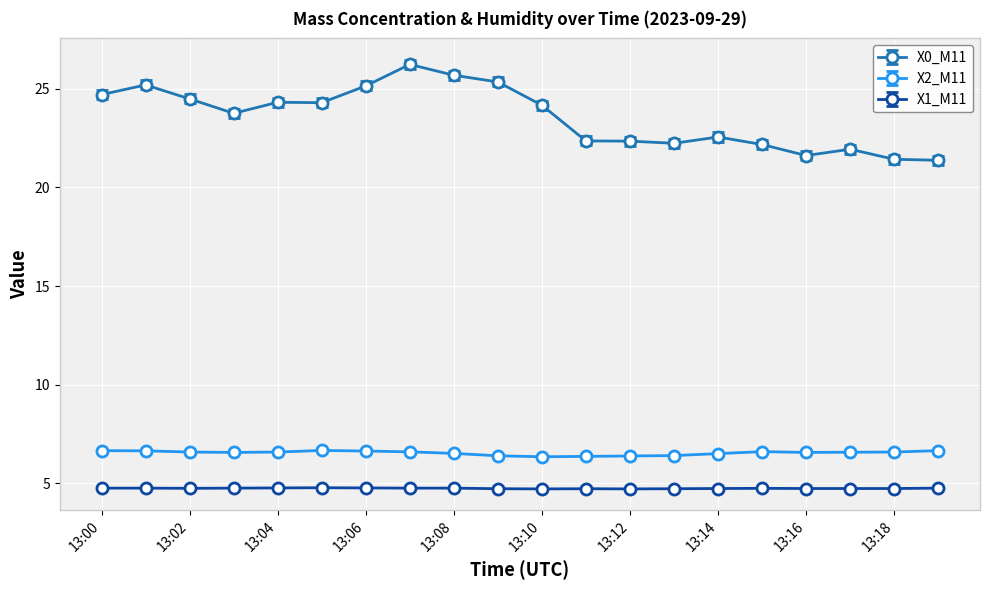

Does the chart display data point markers on the line(s)?

Yes